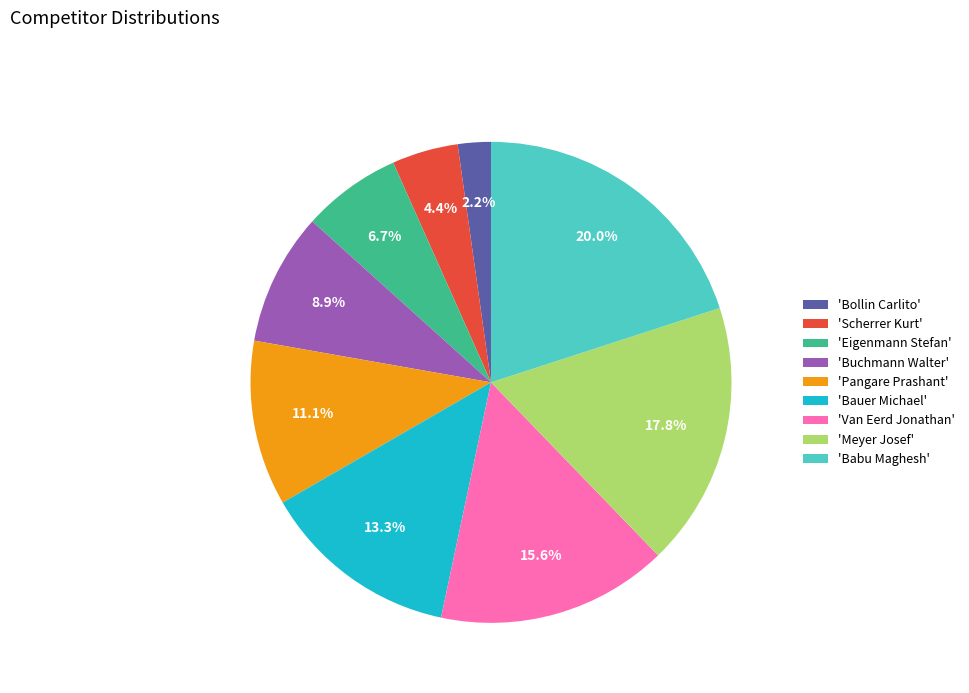

Between 'Scherrer Kurt' and 'Bollin Carlito', which is larger?

'Scherrer Kurt'